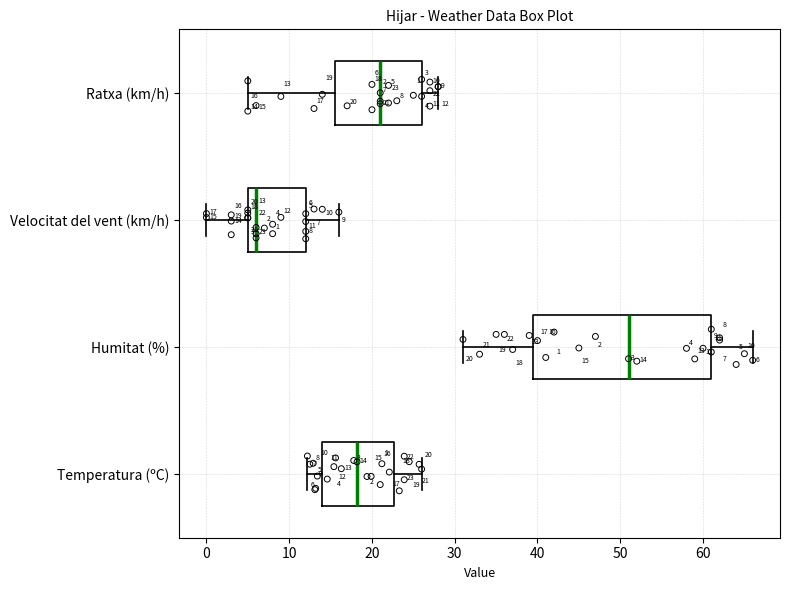

Which box's median line is the furthest to the left?

Velocitat del vent (km/h)